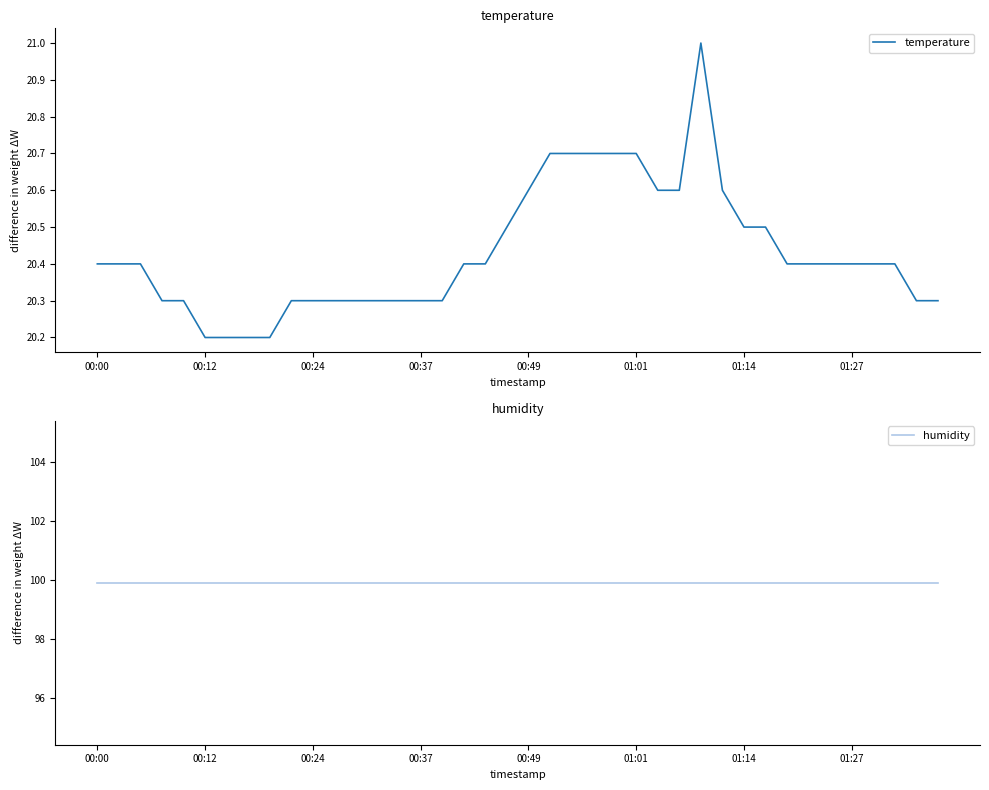

At which category is the sum across all series the highest?

28